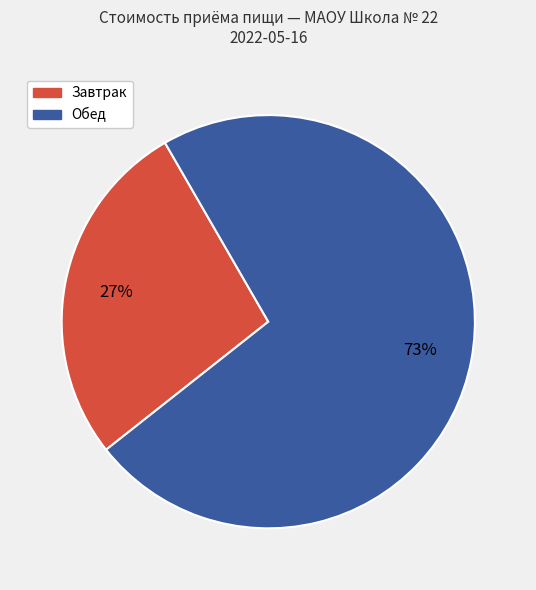

Does any single category account for the majority?

Yes